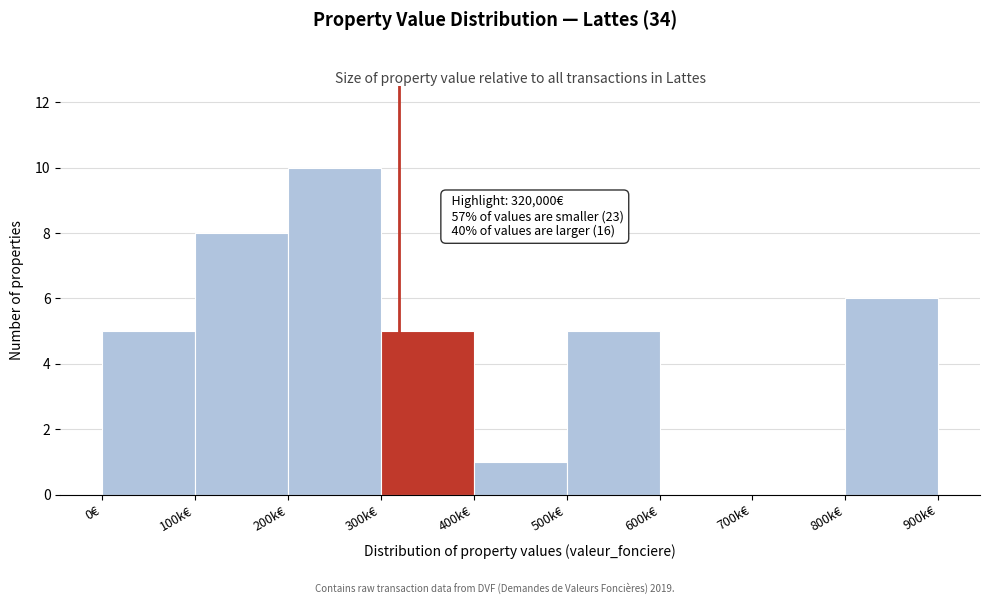

Reading left to right, transcribe all the data shown in this chart.

0€=5	100k€=8	200k€=10	300k€=5	400k€=1	500k€=5	600k€=0	700k€=0	800k€=6